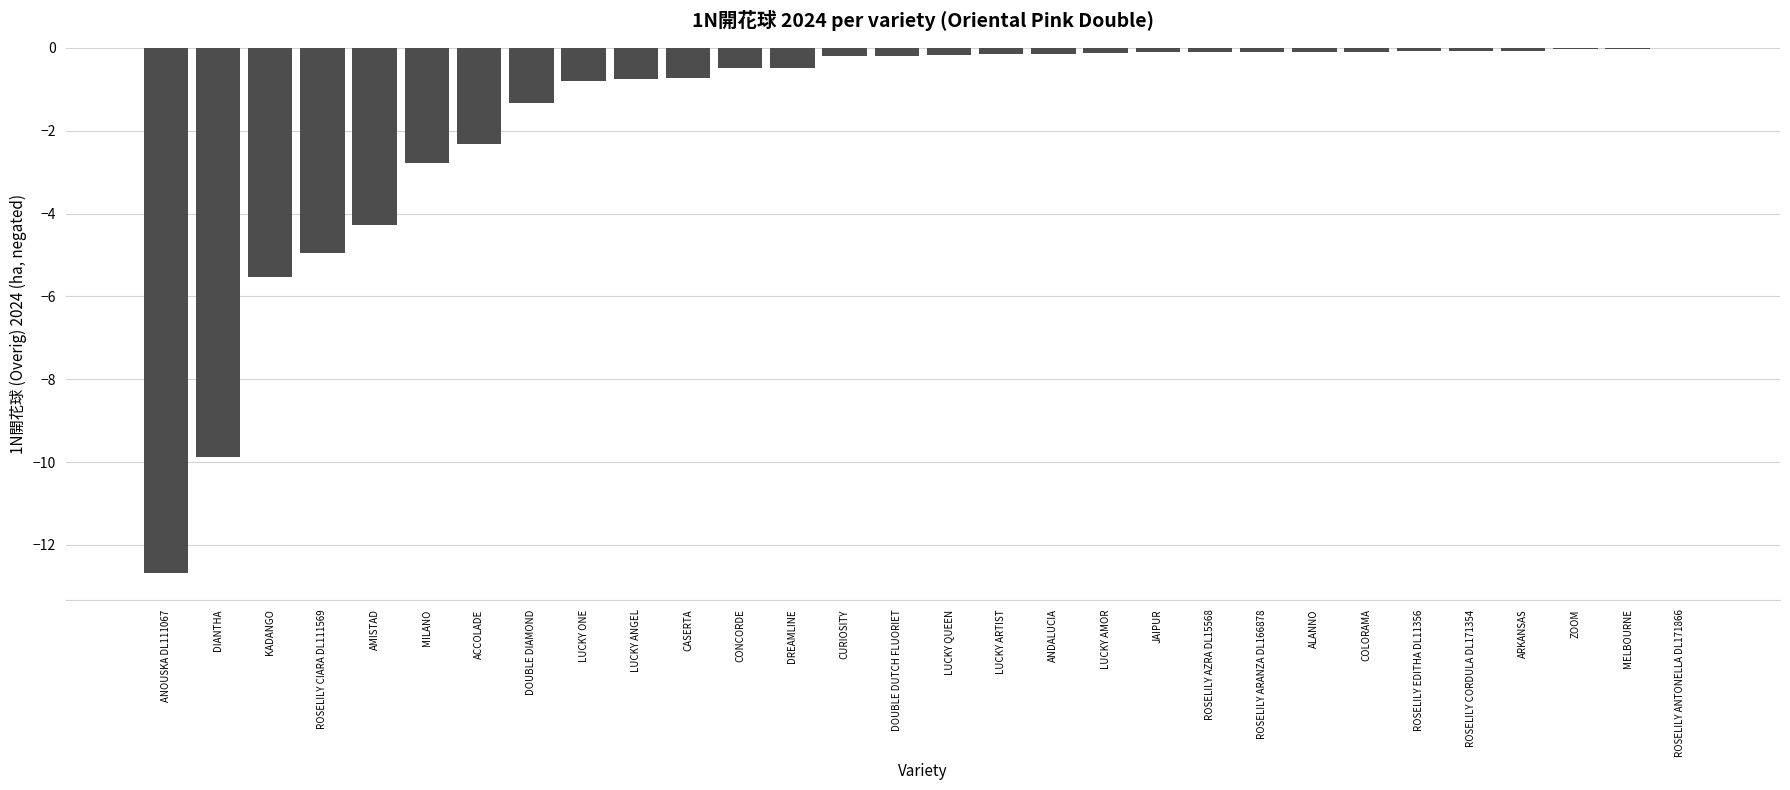

How many data points does each series have?

30